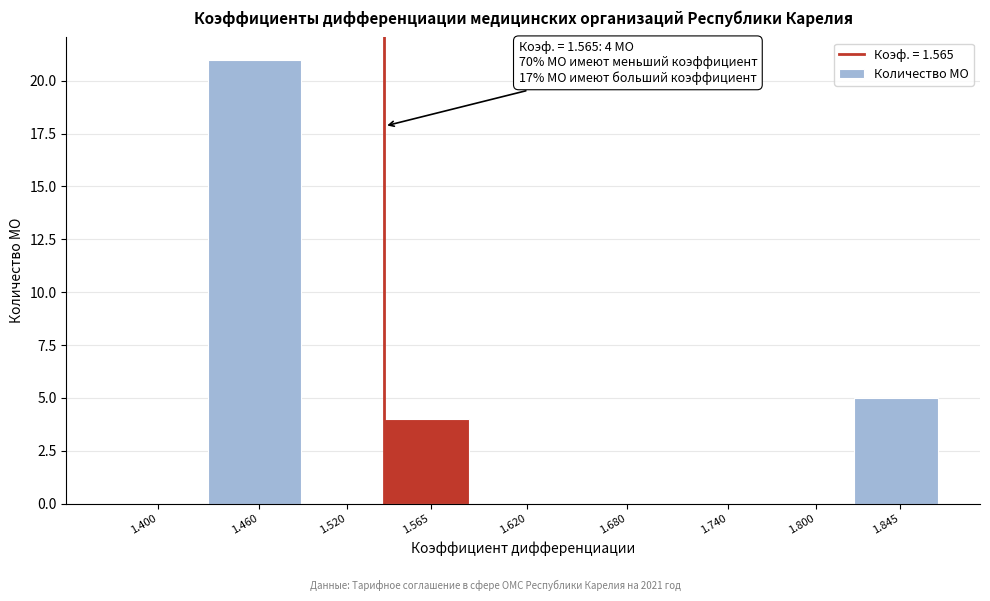

Reading left to right, list all the values displayed in this chart.

1.400=0	1.460=21	1.520=0	1.565=4	1.620=0	1.680=0	1.740=0	1.800=0	1.845=5